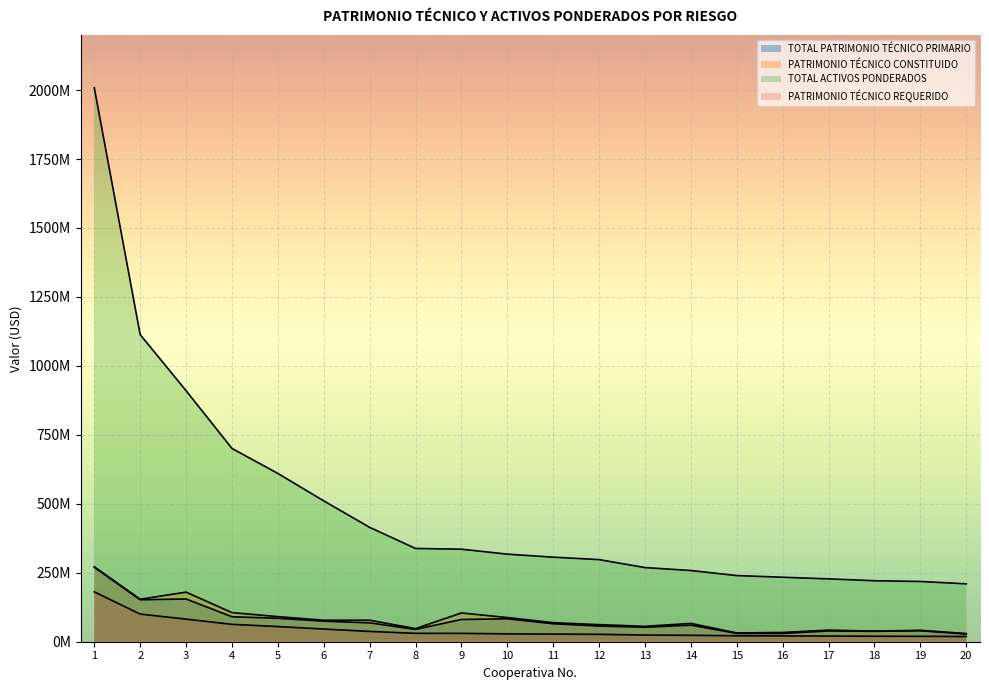

The value of PATRIMONIO TÉCNICO REQUERIDO at 14 is 23225928.2. True or false?

True